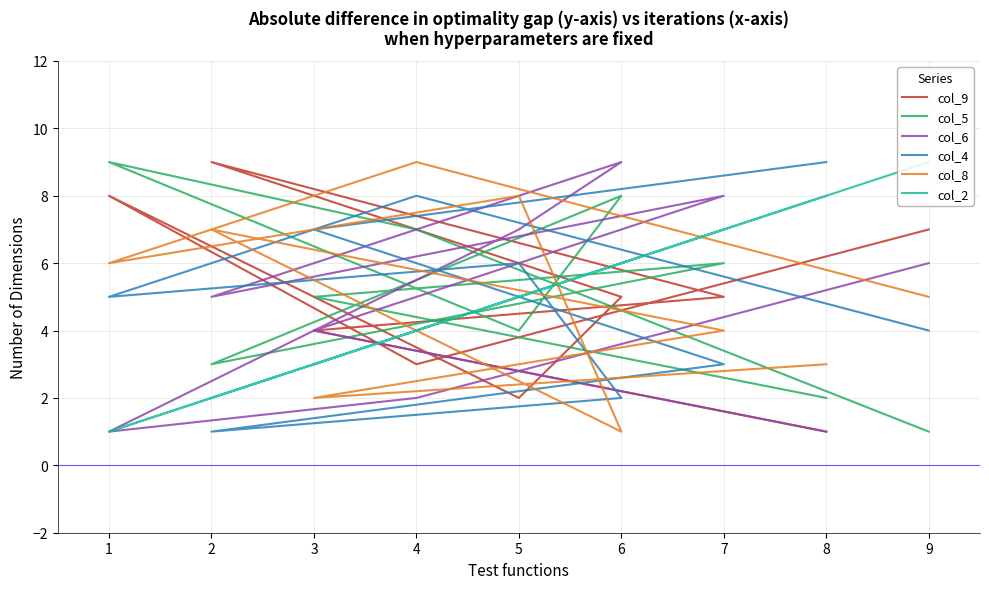

Count the col_2 values in the range 3 to 7.

5